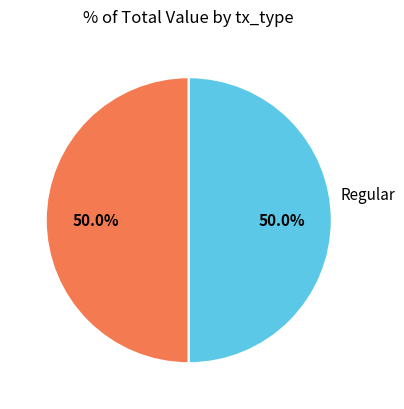

Rank the categories by value from highest to lowest.

Regular, Revocation